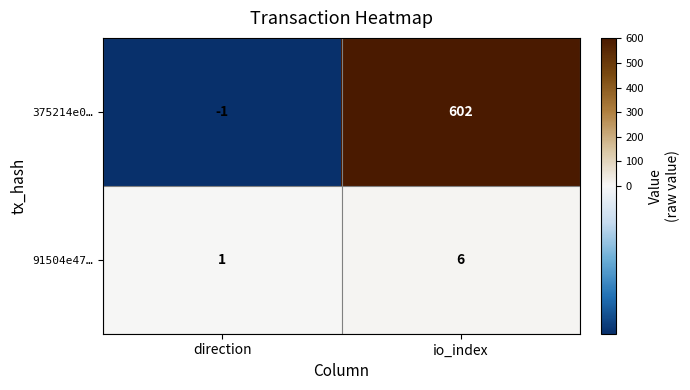

At which category is the sum across all series the highest?

io_index